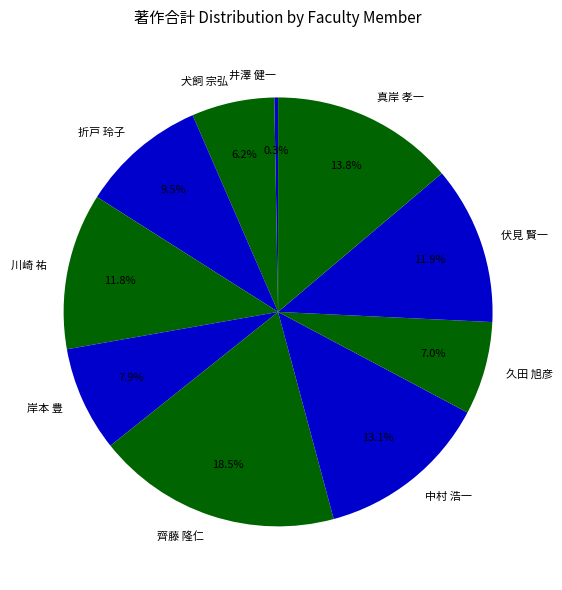

Is 井澤 健一 the majority of the pie?

No